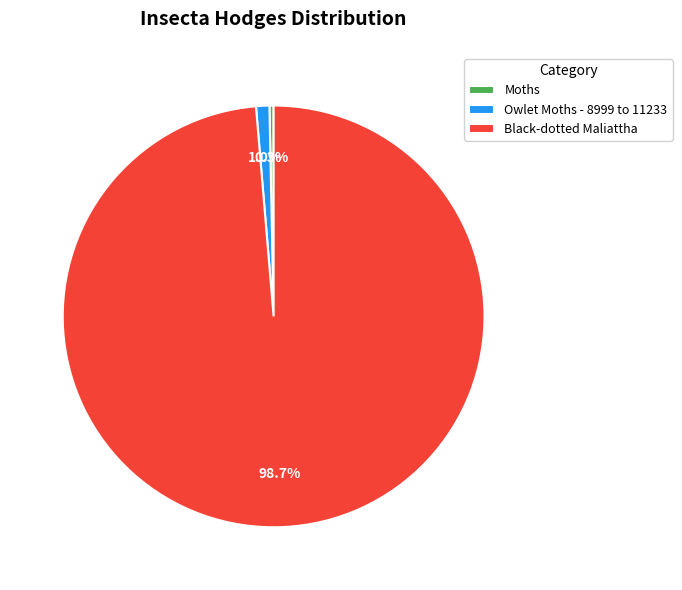

Rank the categories by value from lowest to highest.

Moths, Owlet Moths - 8999 to 11233, Black-dotted Maliattha